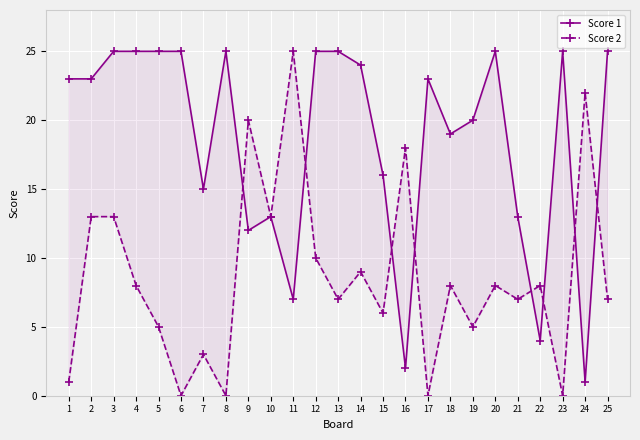

How many interior local peaks does the Score 1 series have?

5